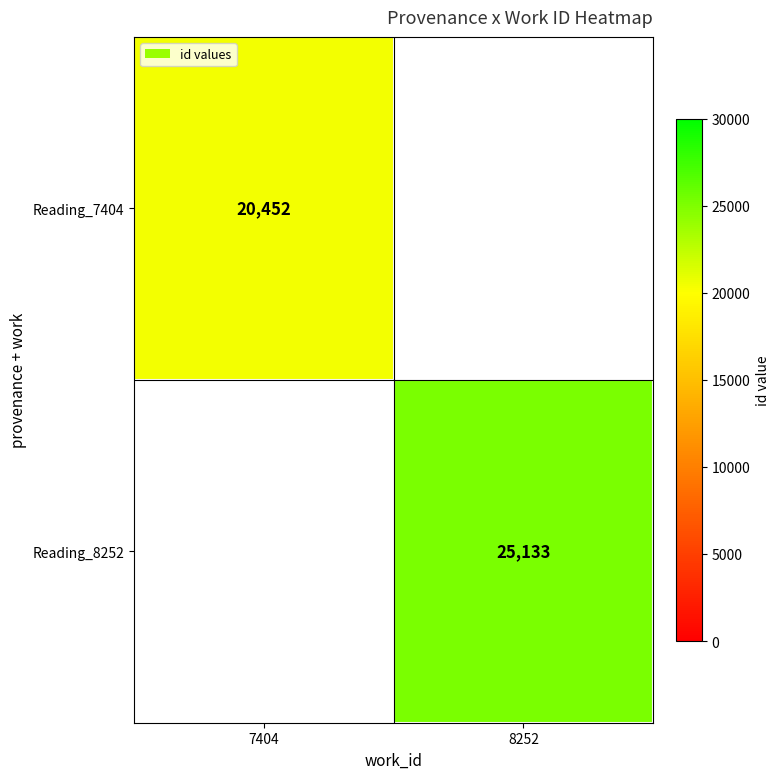

The Reading_8252 series shows 11635 at 8252. True or false?

False